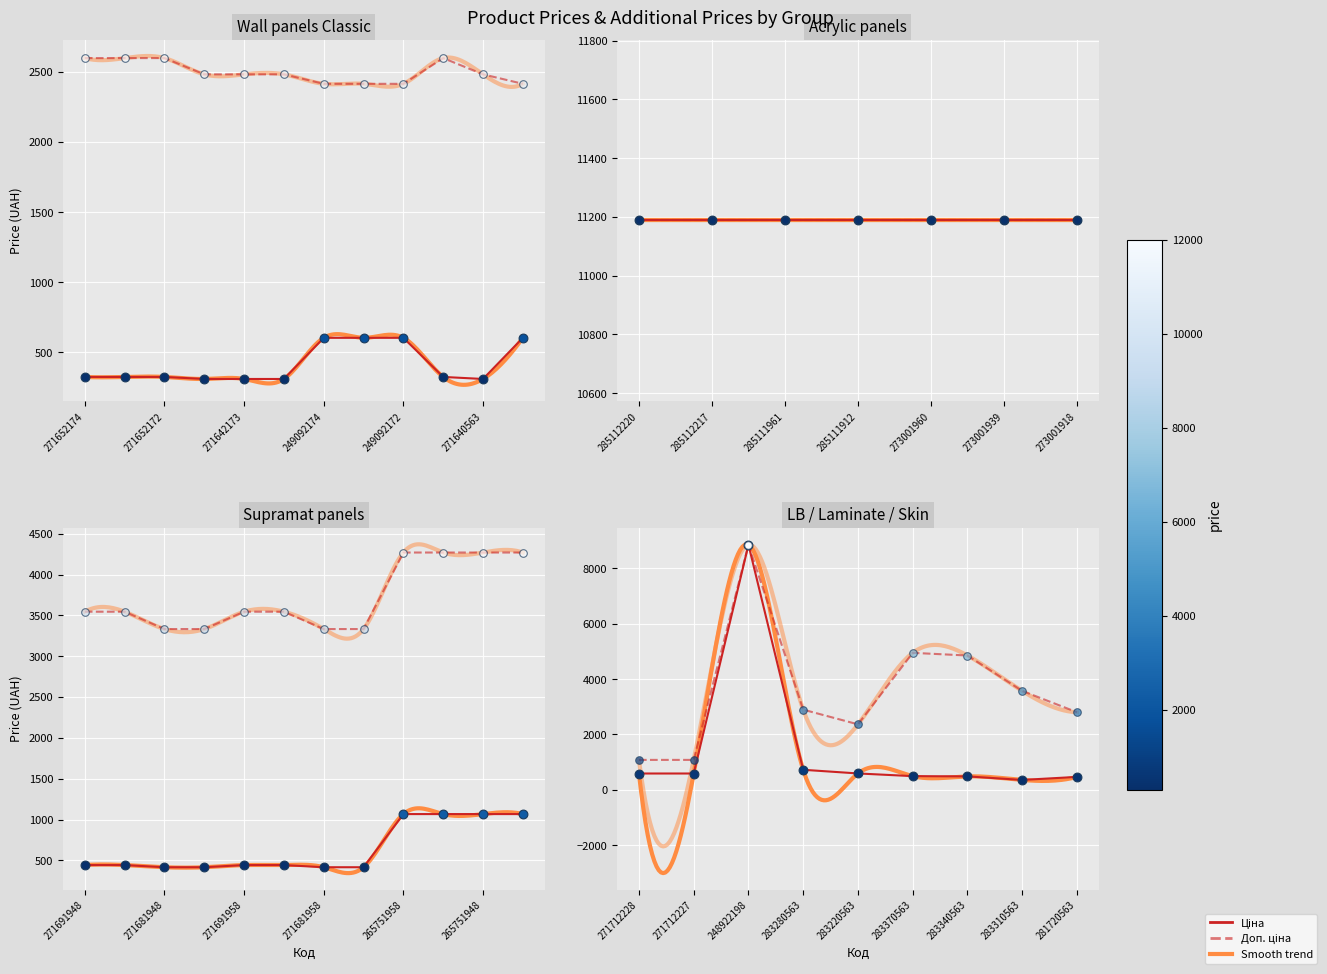

Which series has the widest spread of Y values?

Ціна